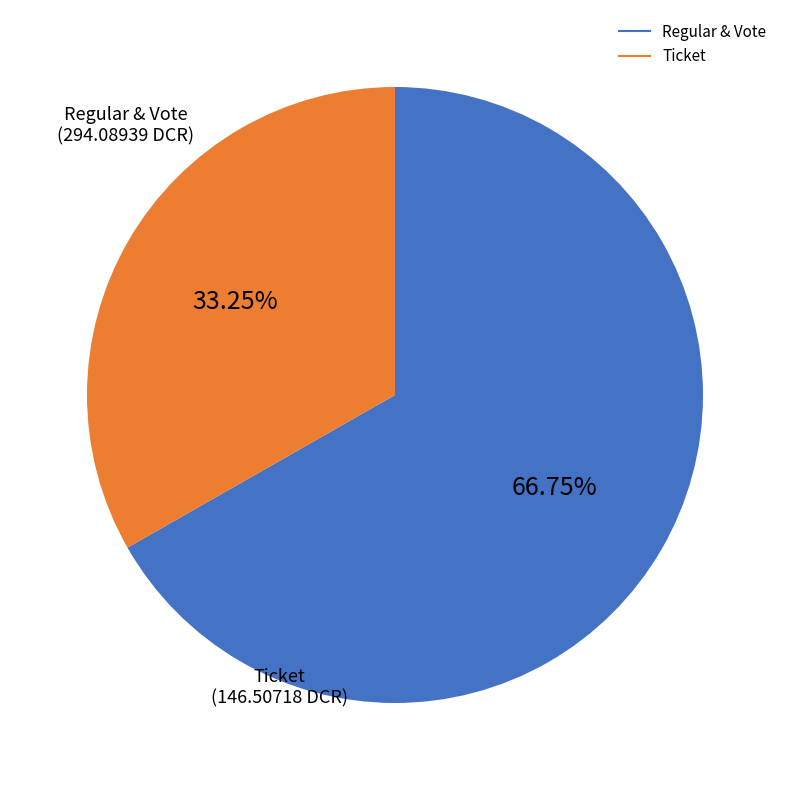

Is there any slice that represents more than half of the pie?

Yes